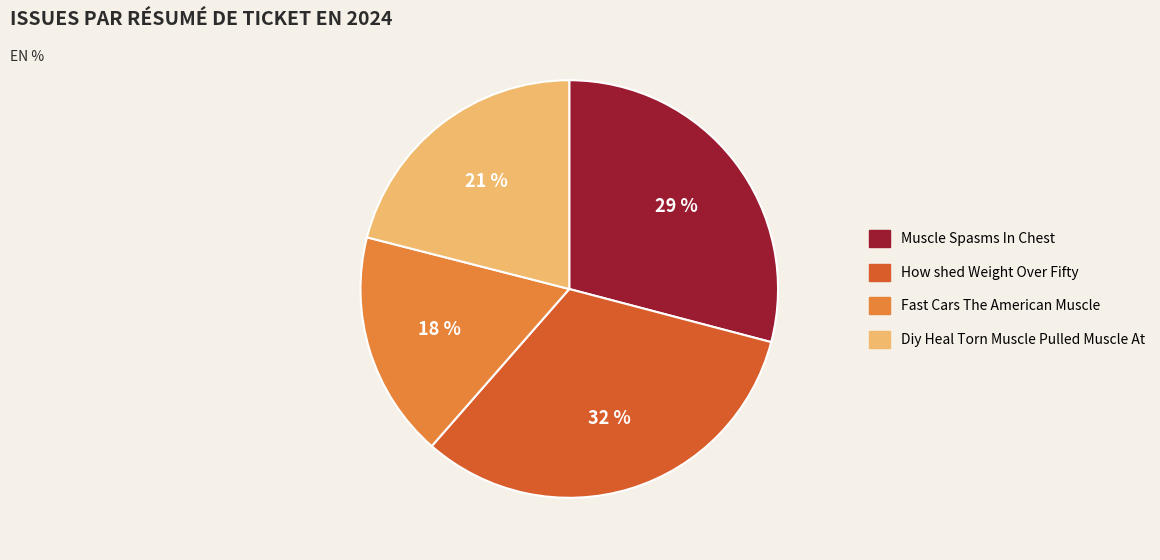

Which has a higher value, Muscle Spasms In Chest or Diy Heal Torn Muscle Pulled Muscle At?

Muscle Spasms In Chest